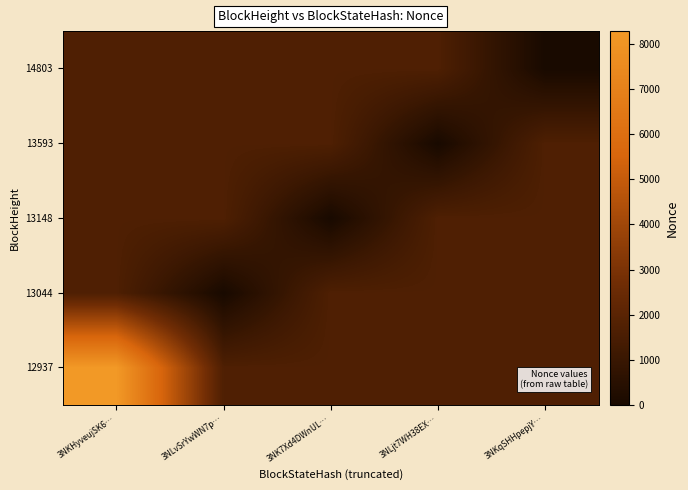

Reading right to left, what are all the values shown in this chart?

12937: 3NKqSHHpepjY…=1660.4	3NLjt7WH38EX…=1660.4	3NK7Xd4DWnUL…=1660.4	3NLvSrYwWN7p…=1660.4	3NKHyveujSK6…=8296.0
13044: 3NKqSHHpepjY…=1660.4	3NLjt7WH38EX…=1660.4	3NK7Xd4DWnUL…=1660.4	3NLvSrYwWN7p…=0.0	3NKHyveujSK6…=1660.4
13148: 3NKqSHHpepjY…=1660.4	3NLjt7WH38EX…=1660.4	3NK7Xd4DWnUL…=1.0	3NLvSrYwWN7p…=1660.4	3NKHyveujSK6…=1660.4
13593: 3NKqSHHpepjY…=1660.4	3NLjt7WH38EX…=2.0	3NK7Xd4DWnUL…=1660.4	3NLvSrYwWN7p…=1660.4	3NKHyveujSK6…=1660.4
14803: 3NKqSHHpepjY…=3.0	3NLjt7WH38EX…=1660.4	3NK7Xd4DWnUL…=1660.4	3NLvSrYwWN7p…=1660.4	3NKHyveujSK6…=1660.4